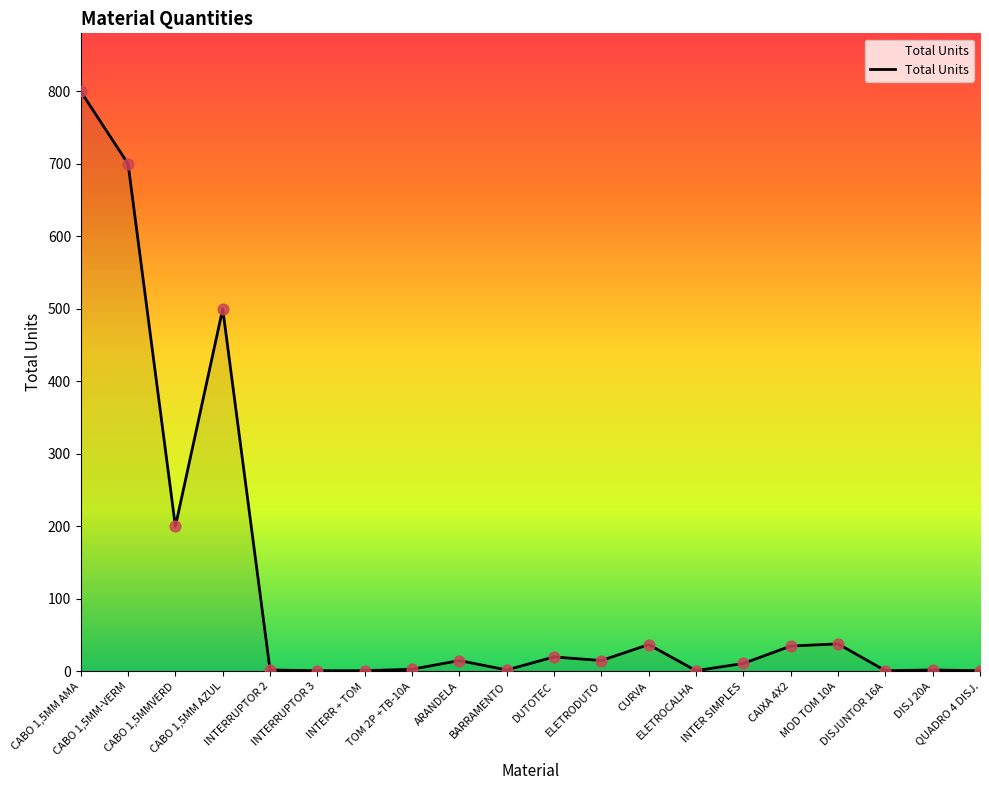

Between MOD TOM 10A and TOM 2P +TB-10A, which is larger?

MOD TOM 10A